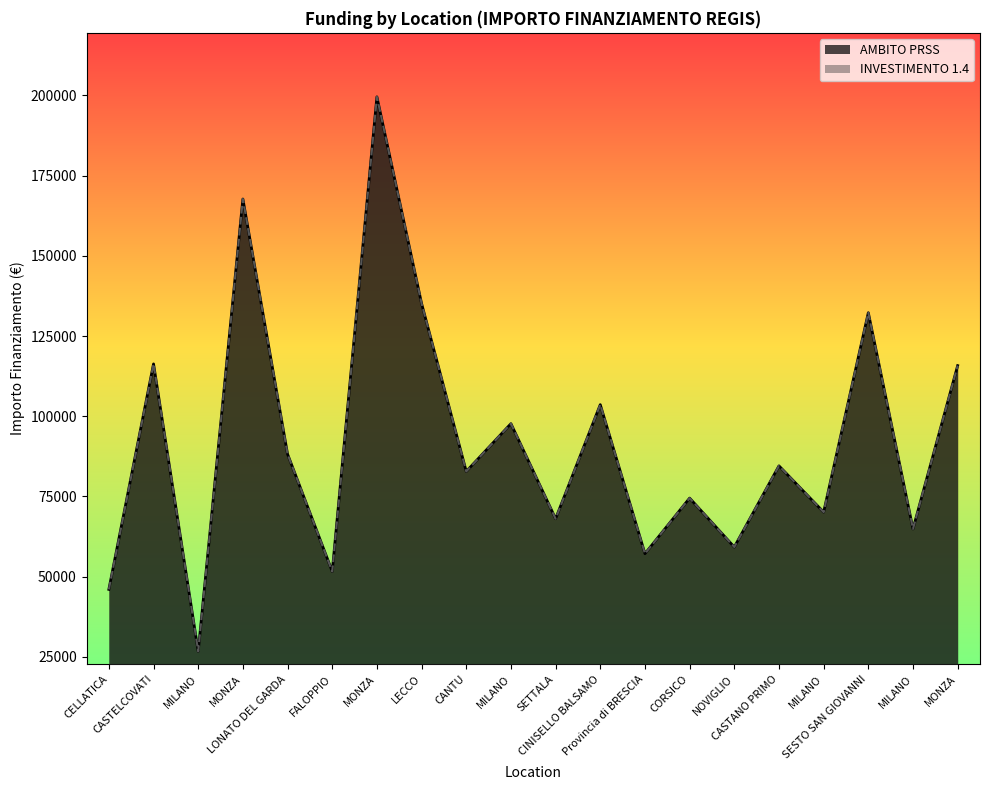

At how many categories does at least one series exceed 52578?

17